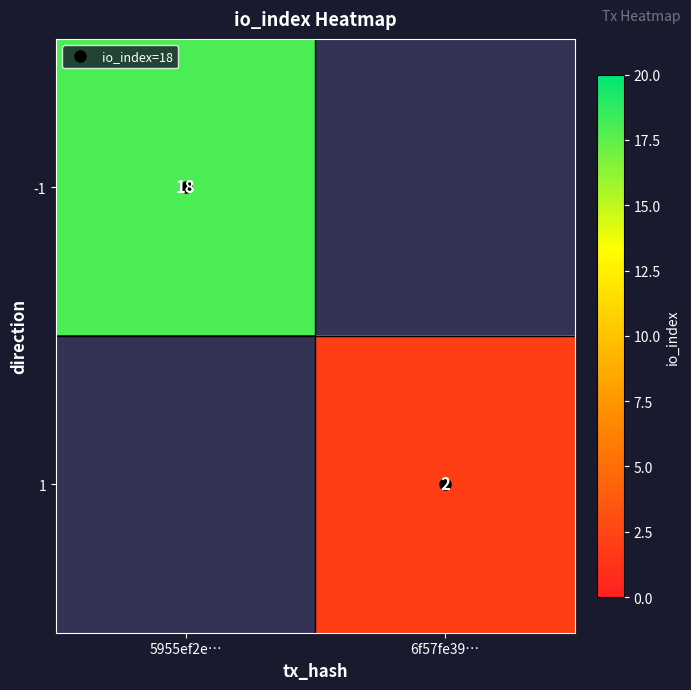

At which category does the chart reach its peak across all series?

5955ef2e…